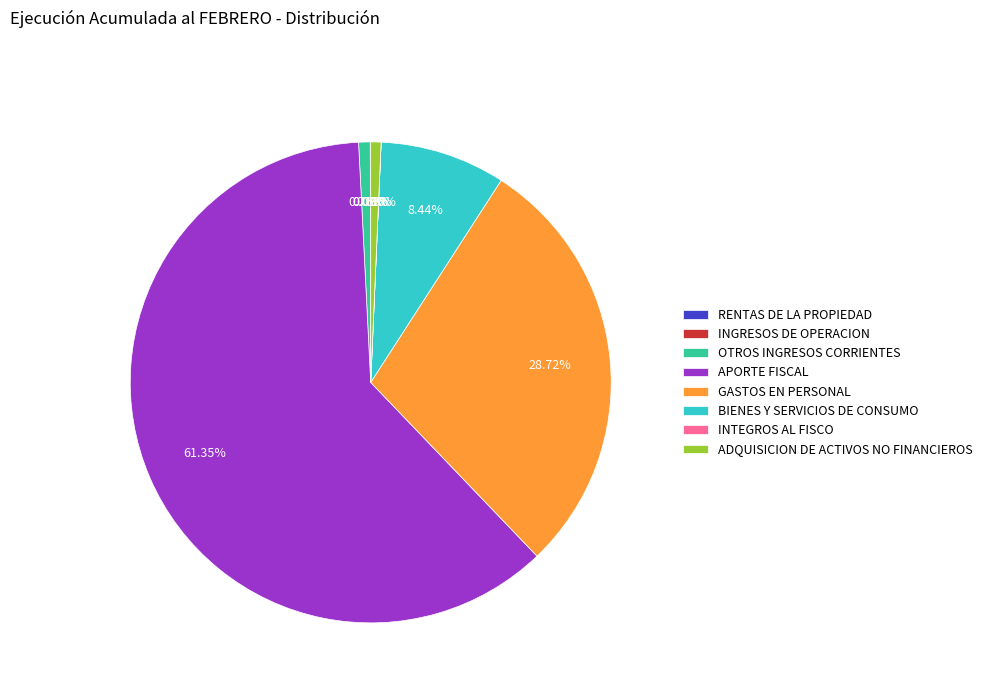

To the nearest percent, what portion does ADQUISICION DE ACTIVOS NO FINANCIEROS represent?

1%